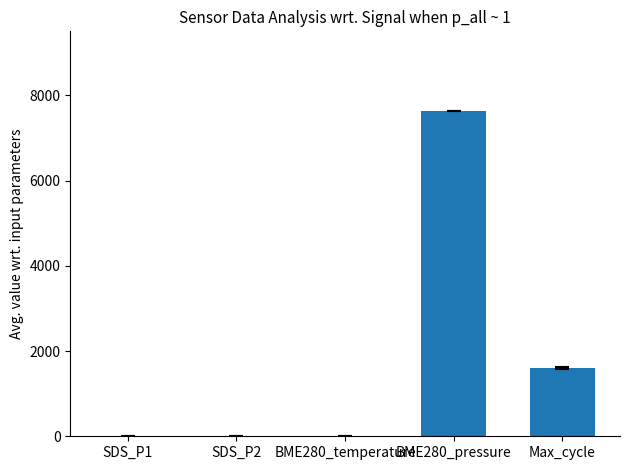

Where is the data nearest to the value 3817?

Max_cycle